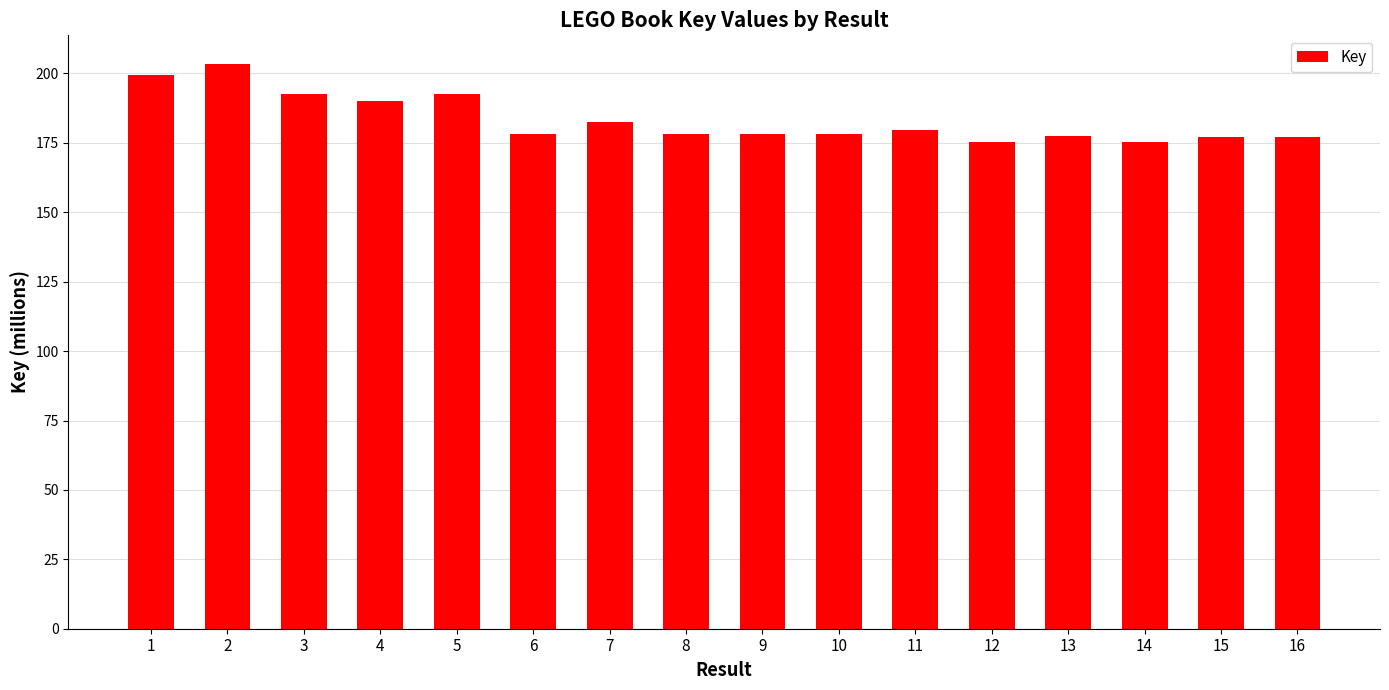

At which label is the value closest to 189?

4